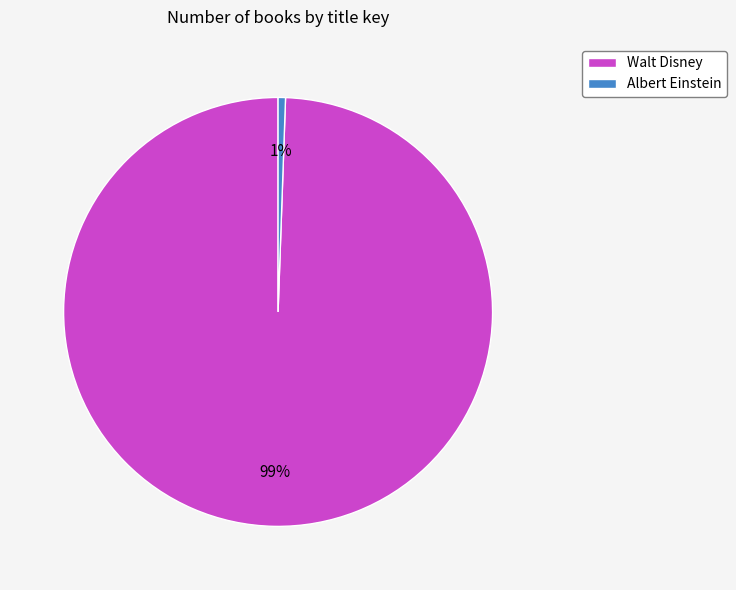

Is the sum of Walt Disney and Albert Einstein greater than half?

Yes